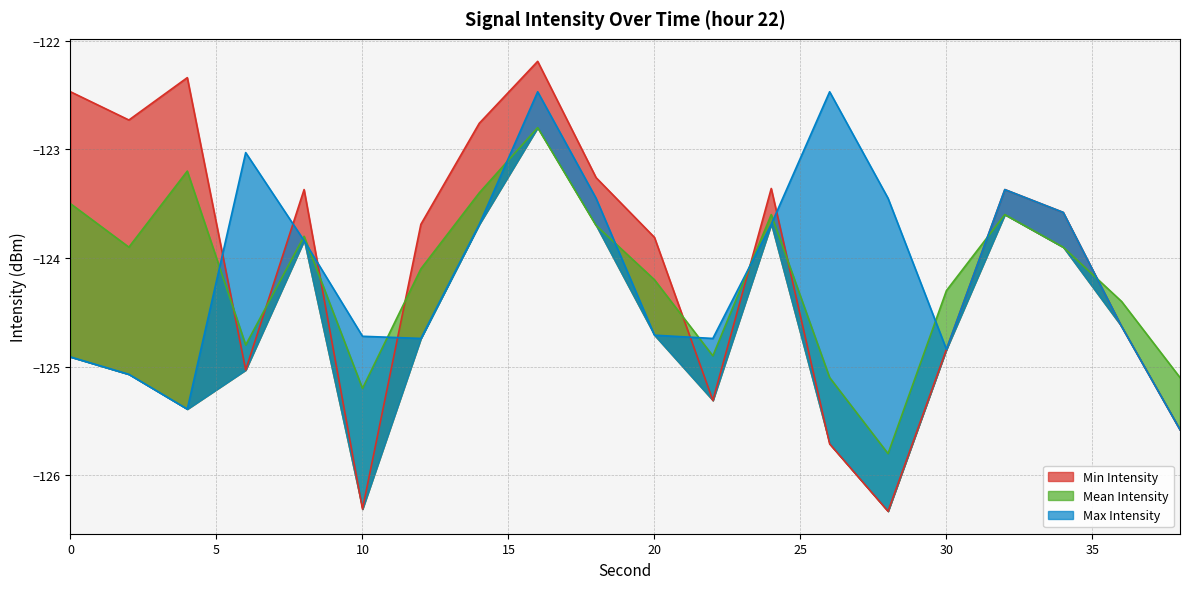

Reading left to right, list all the values displayed in this chart.

Min Intensity: -122.5	-122.7	-122.3	-125.0	-123.4	-126.3	-123.7	-122.8	-122.2	-123.3	-123.8	-125.3	-123.4	-125.7	-126.3	-124.8	-123.4	-123.6	-124.6	-125.6
Mean Intensity: -123.5	-123.9	-123.2	-124.8	-123.8	-125.2	-124.1	-123.4	-122.8	-123.7	-124.2	-124.9	-123.6	-125.1	-125.8	-124.3	-123.6	-123.9	-124.4	-125.1
Max Intensity: -124.9	-125.1	-125.4	-123.0	-123.8	-124.7	-124.7	-123.7	-122.5	-123.5	-124.7	-124.7	-123.7	-122.5	-123.5	-124.8	-123.4	-123.6	-124.6	-125.6